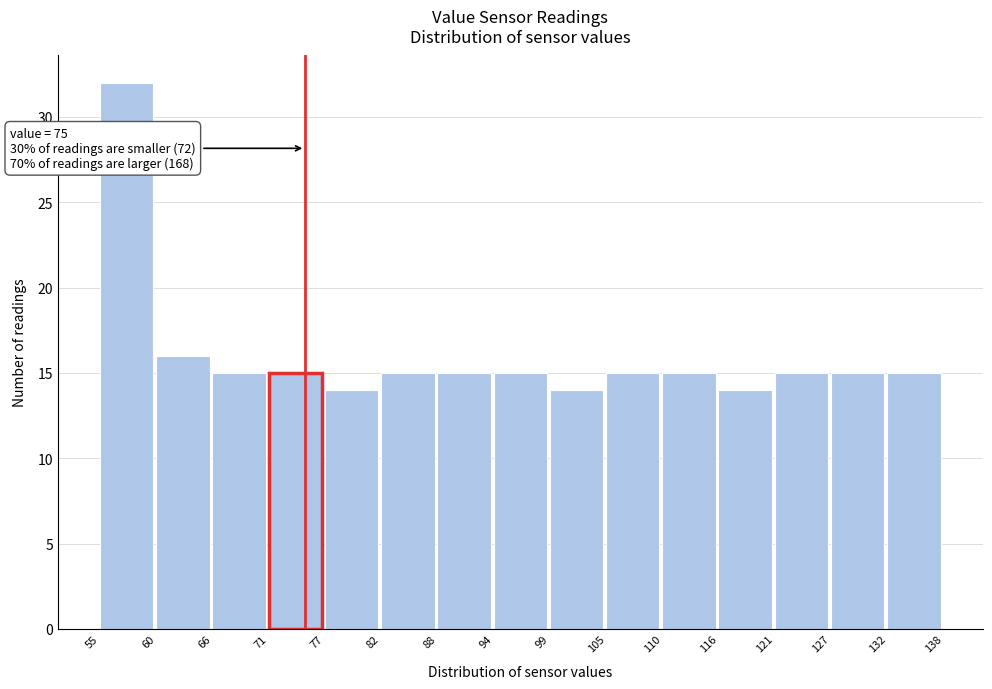

Over which range of the x-axis is the bar tallest?

55 to 60